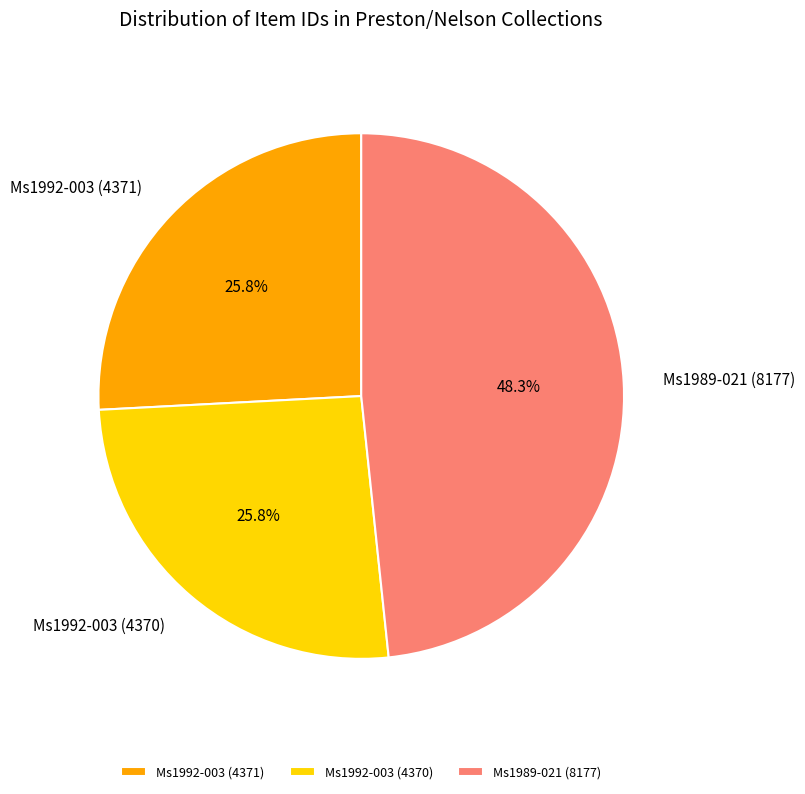

Does Ms1992-003 (4370) represent more than half of the total?

No